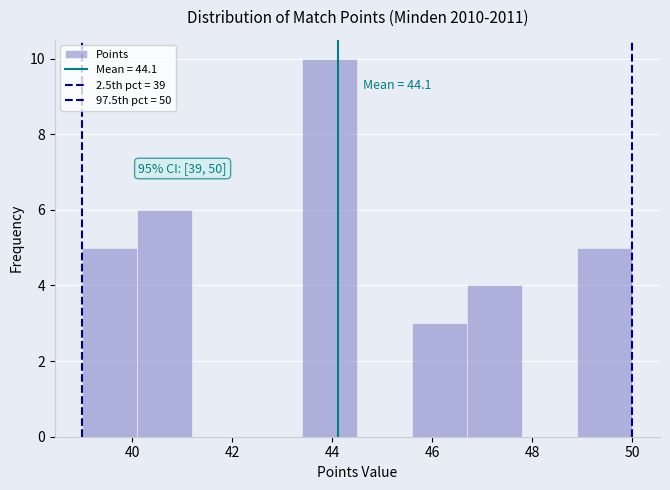

Over which range of the x-axis is the bar tallest?

43.4 to 44.5